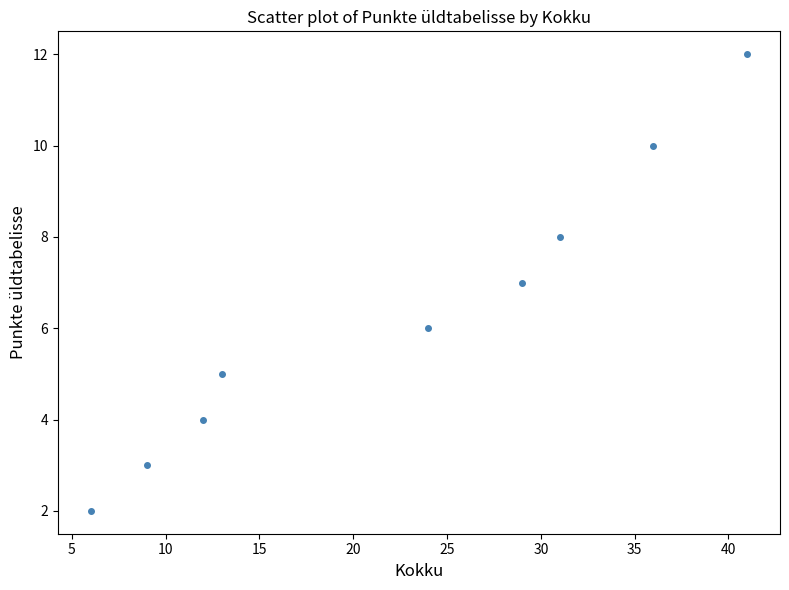

What is the range of X values (max minus min)?

35